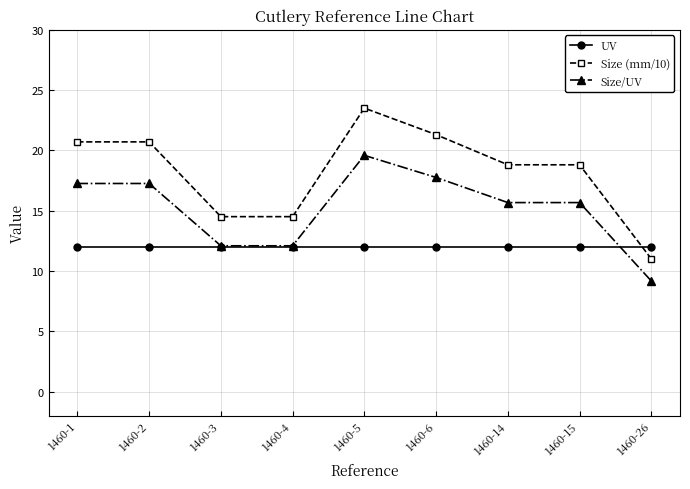

Is it true that Size (mm/10) equals 9.5 at 1460-4?

False